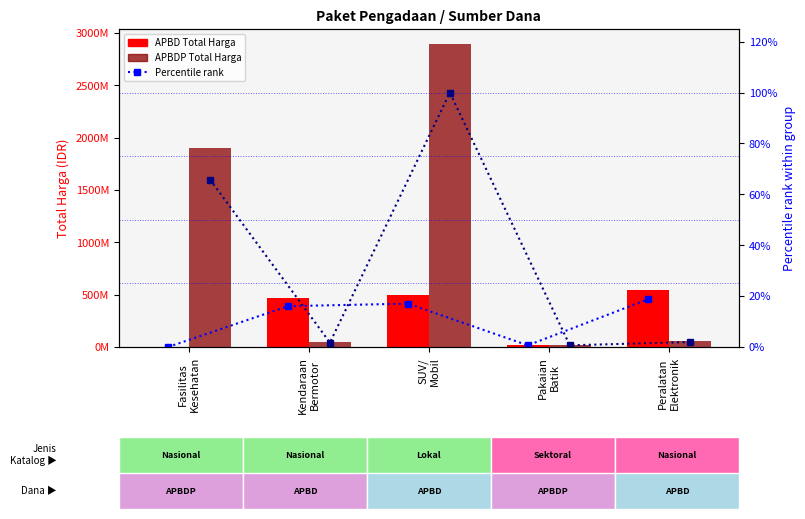

Is it true that APBD equals 4490307.5 at Pakaian
Batik?

False